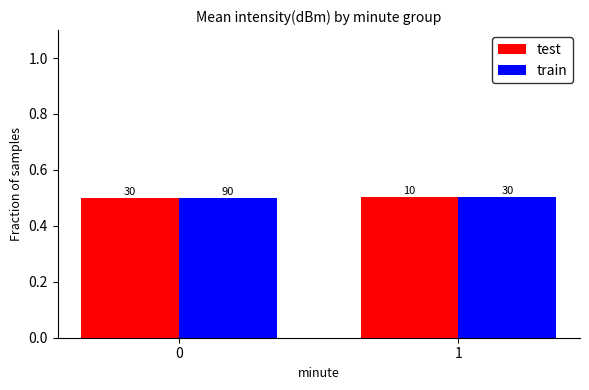

True or false: test has a value of 0.5 at 1.

True